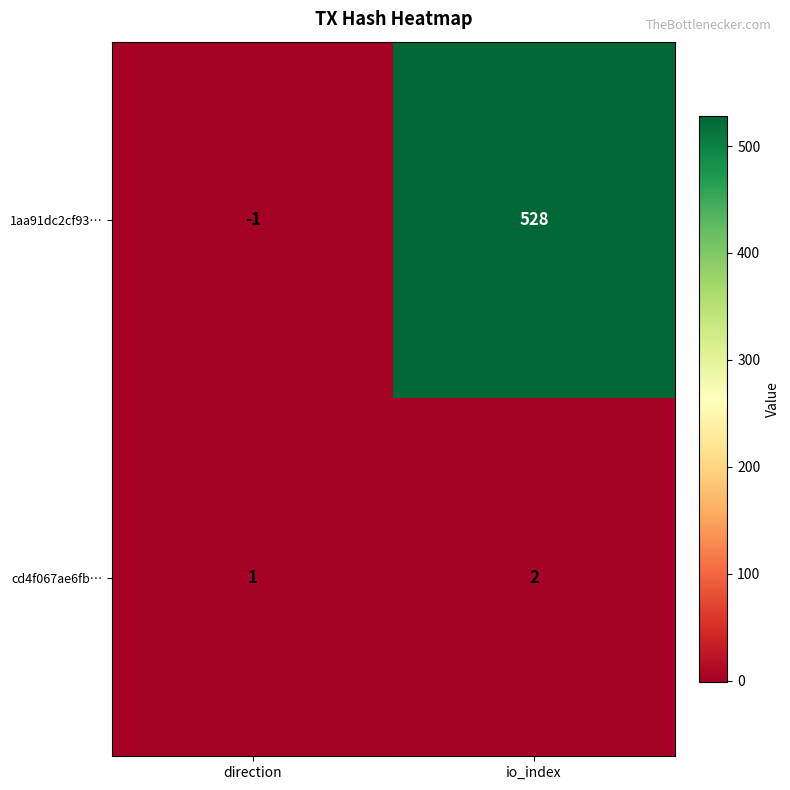

What is the spread (max minus min) of values at direction?

2